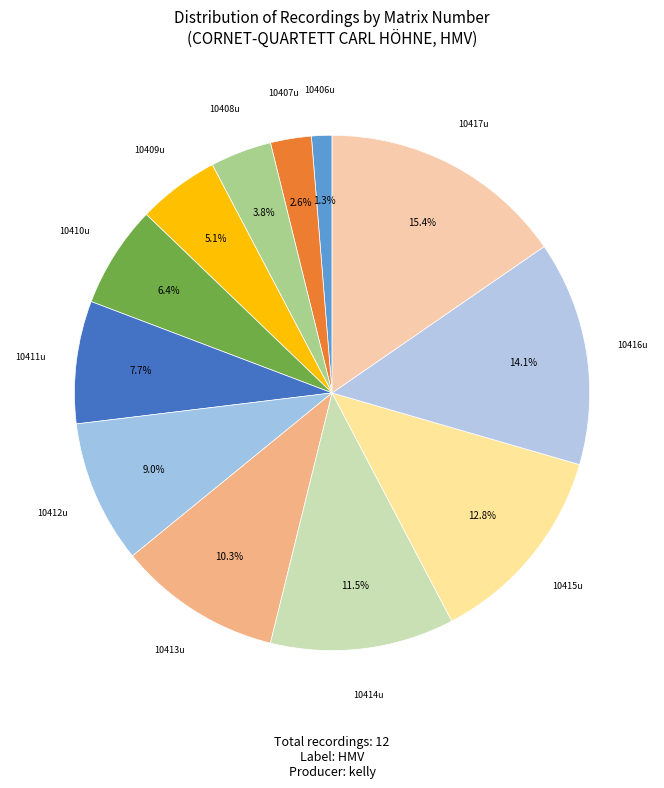

Count the number of slices in the pie.

12